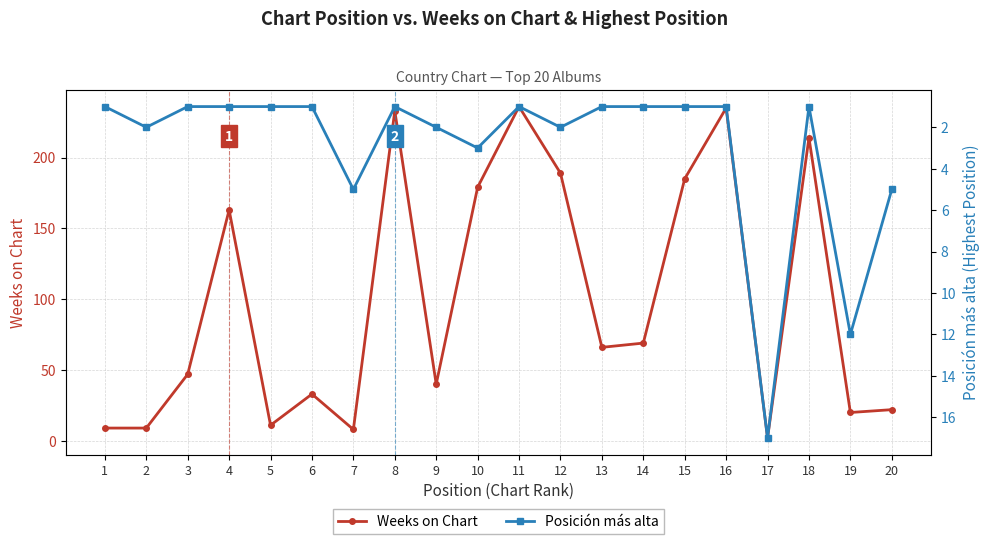

How many interior local peaks does the Posición más alta series have?

6